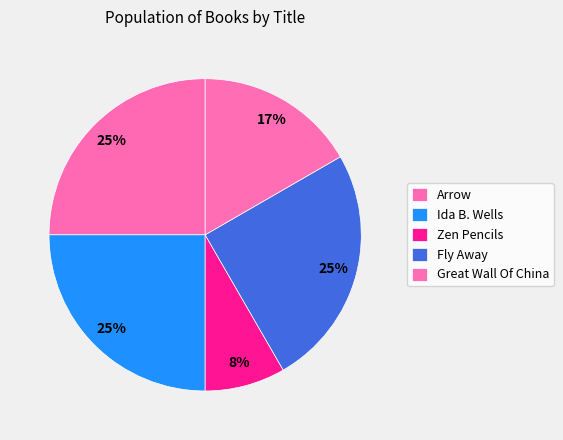

Rank the categories by value from highest to lowest.

Arrow, Ida B. Wells, Fly Away, Great Wall Of China, Zen Pencils